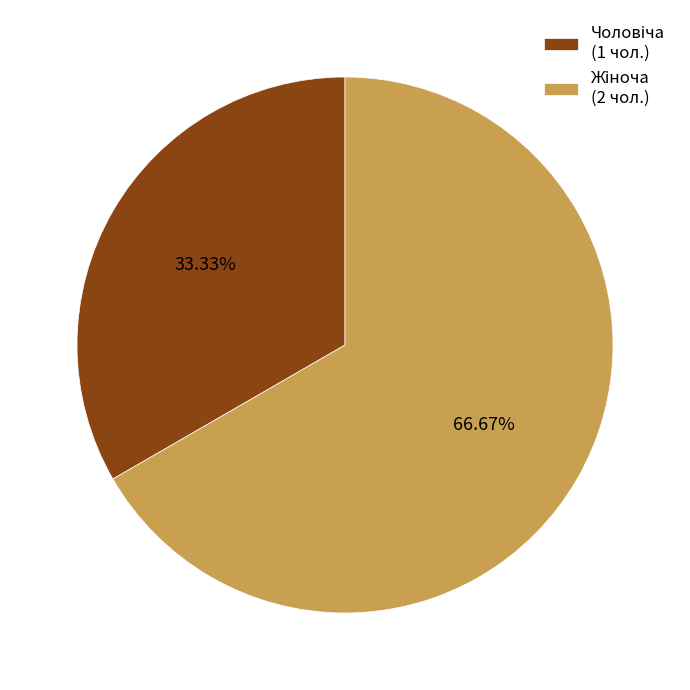

Is there any slice that represents more than half of the pie?

Yes